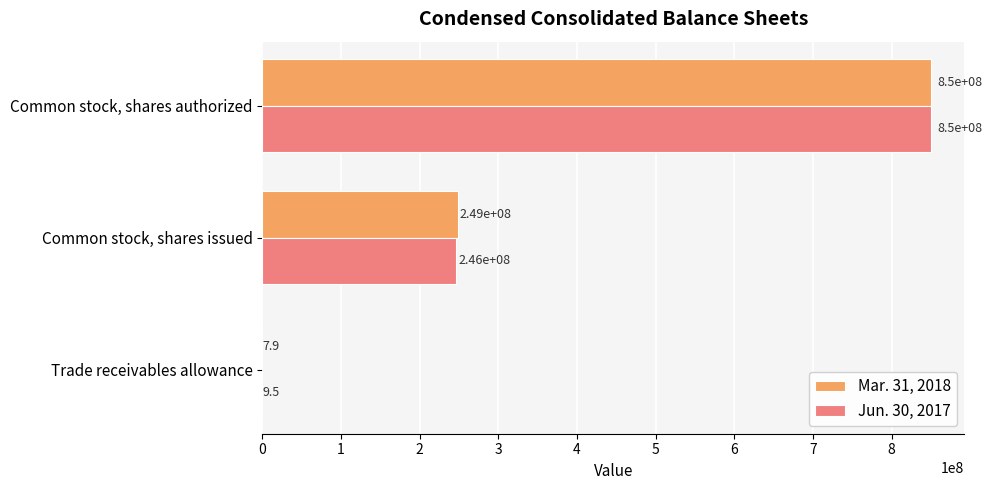

What is the total value across all series at Common stock, shares authorized?

1700000000.0